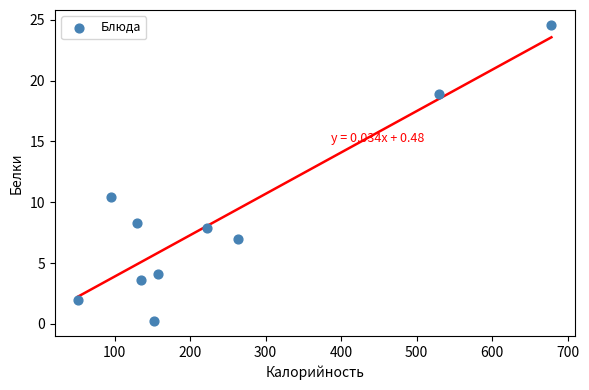

What is the range of Y values (max minus min)?

24.4